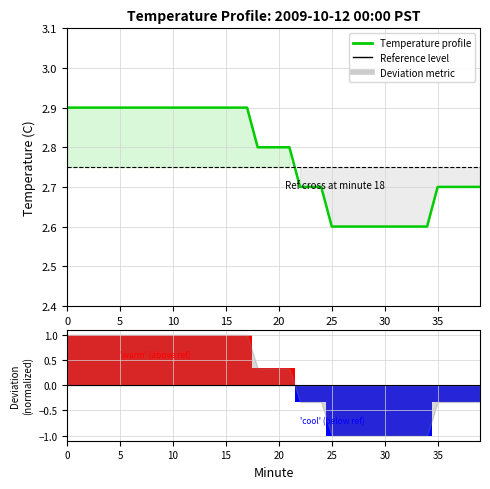

Where is Temperature profile nearest to the value 2?

25